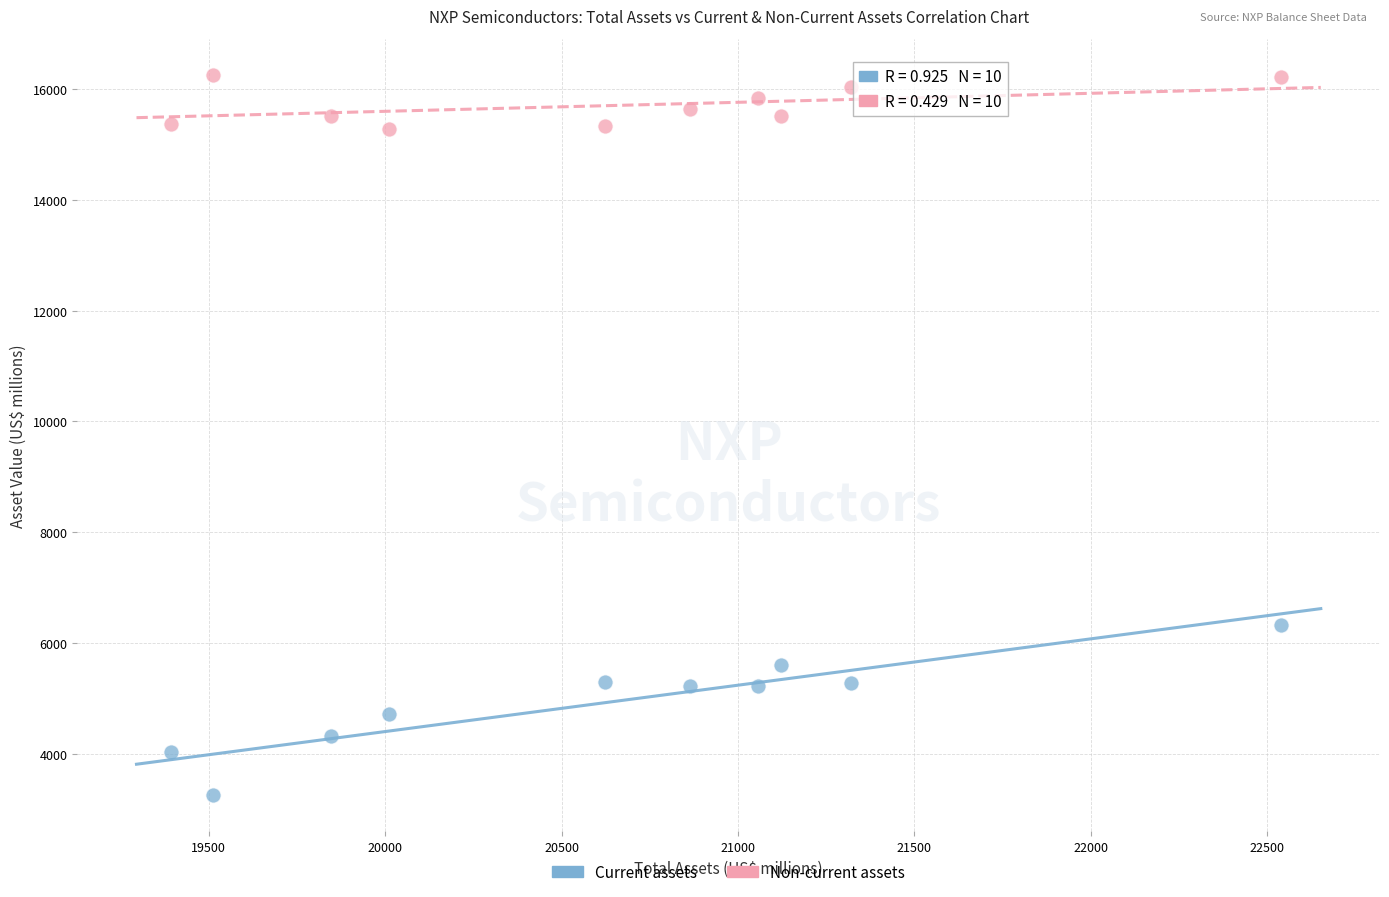

Across all data points, what is the range of Y values (max minus min)?

13013